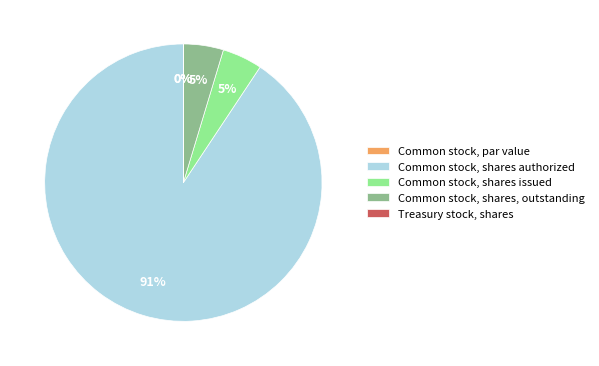

Which category has the biggest portion of the pie?

Common stock, shares authorized